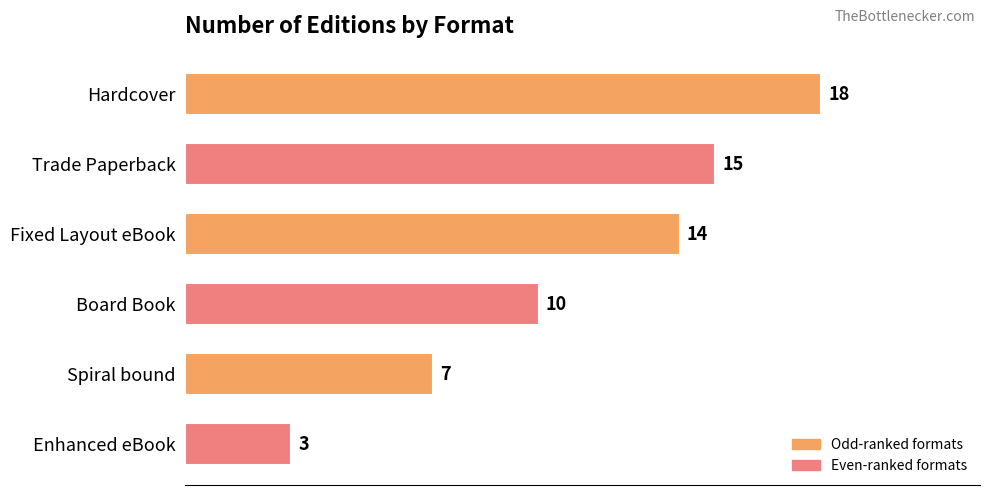

What is the sum of all values?

67